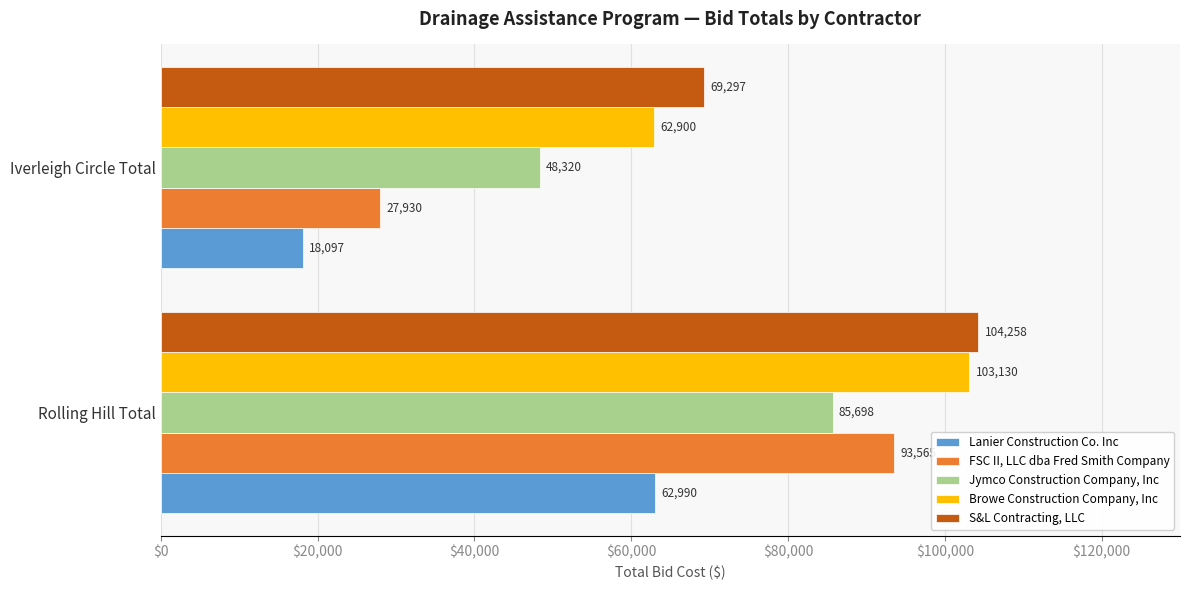

Rank the series by their maximum value, from lowest to highest.

Lanier Construction Co. Inc, Jymco Construction Company, Inc, FSC II, LLC dba Fred Smith Company, Browe Construction Company, Inc, S&L Contracting, LLC